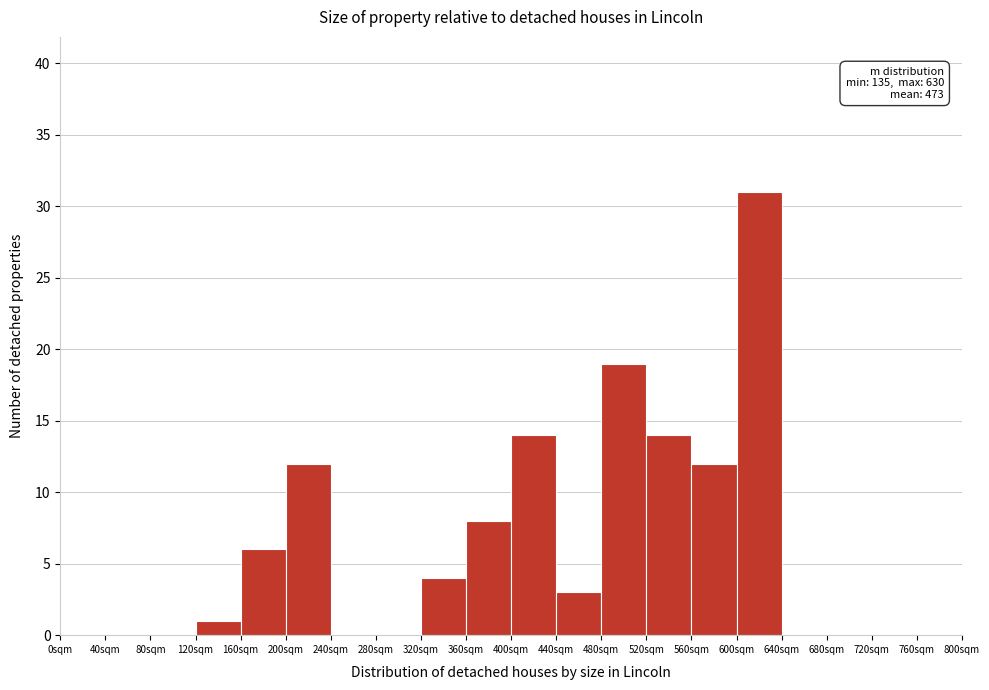

Which range on the x-axis has the tallest bar?

600 to 640